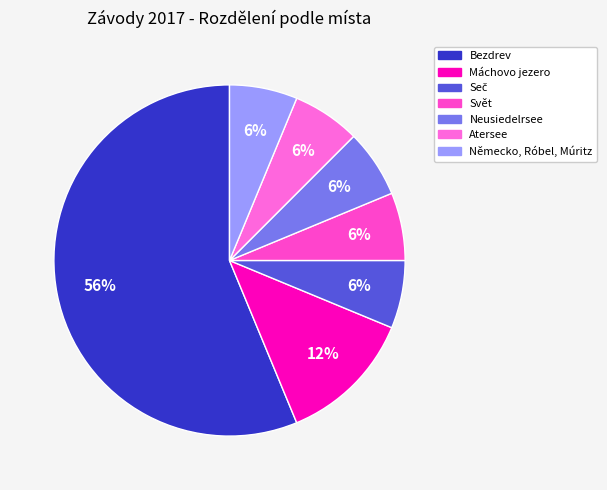

How many slices are in this pie chart?

7